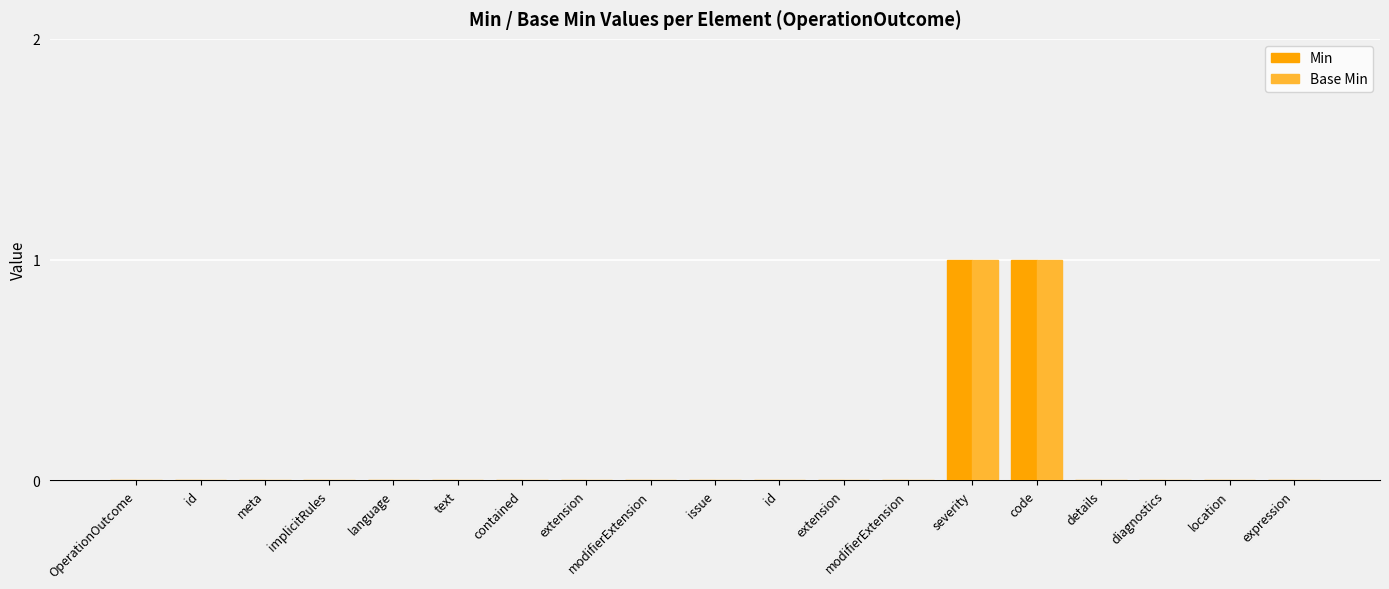

What are all the series names shown in the legend?

Min, Base Min